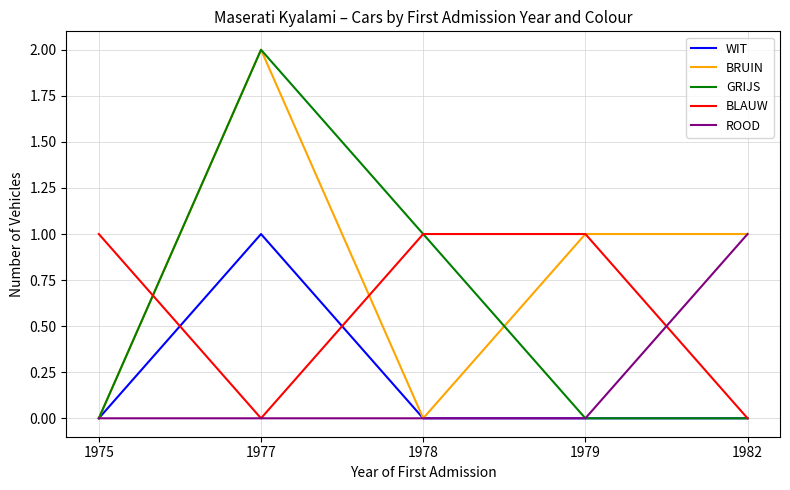

Which category has the highest value across all series?

1977